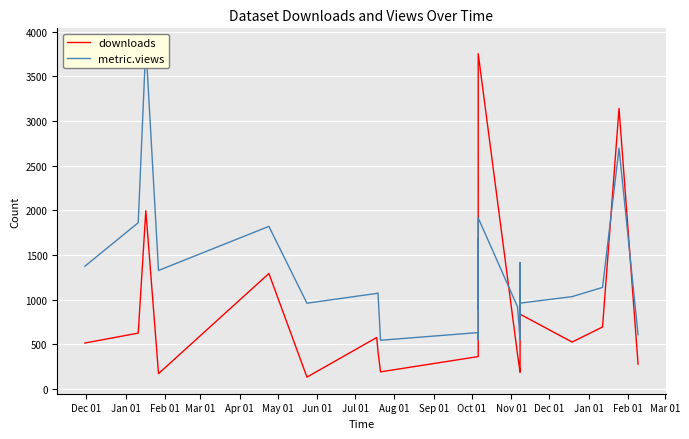

Which series has the largest total across all categories?

metric.views